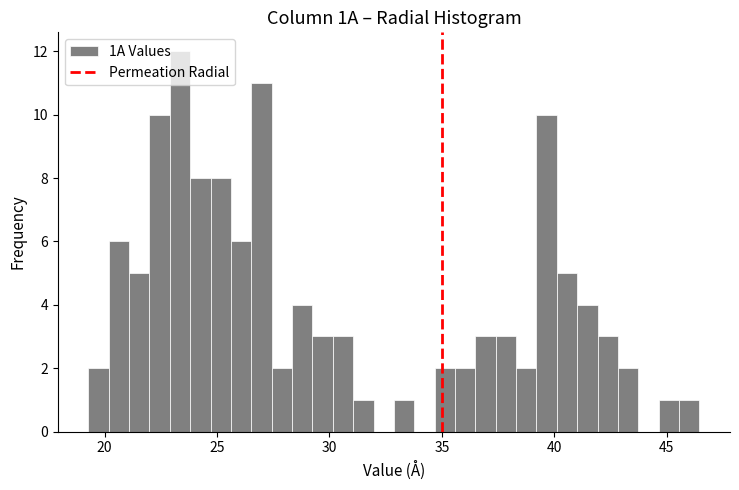

Read against the x-axis, roughly where is the centre of the tallest bar?

23.5